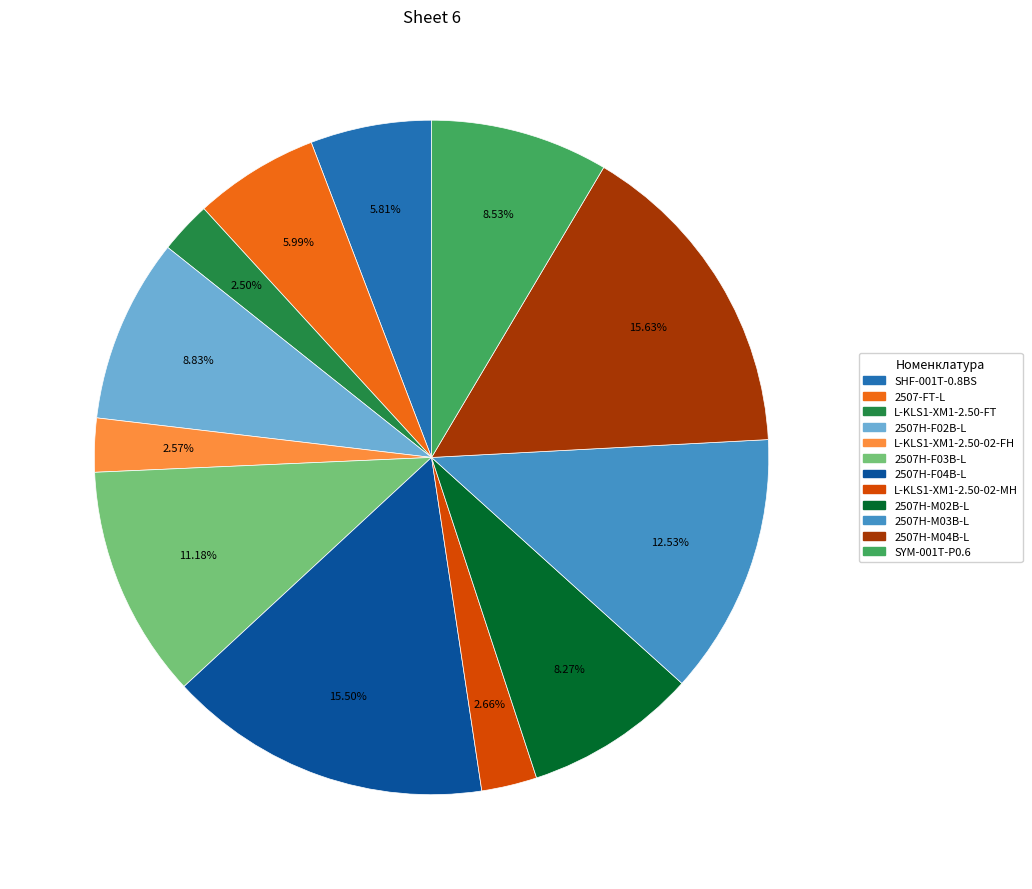

Do L-KLS1-XM1-2.50-02-FH and 2507H-F03B-L together represent more than half of the pie?

No